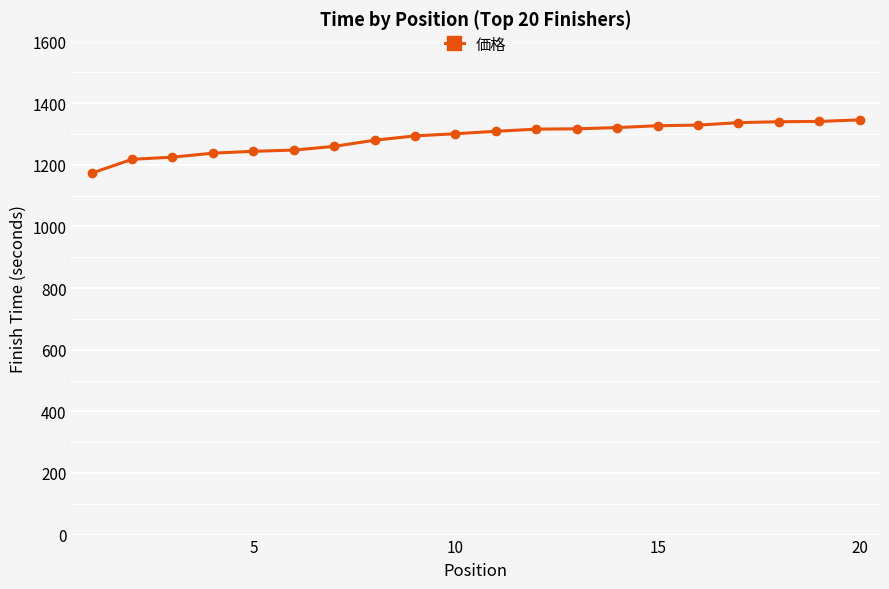

What is the value of the 16th point from the left?

1329